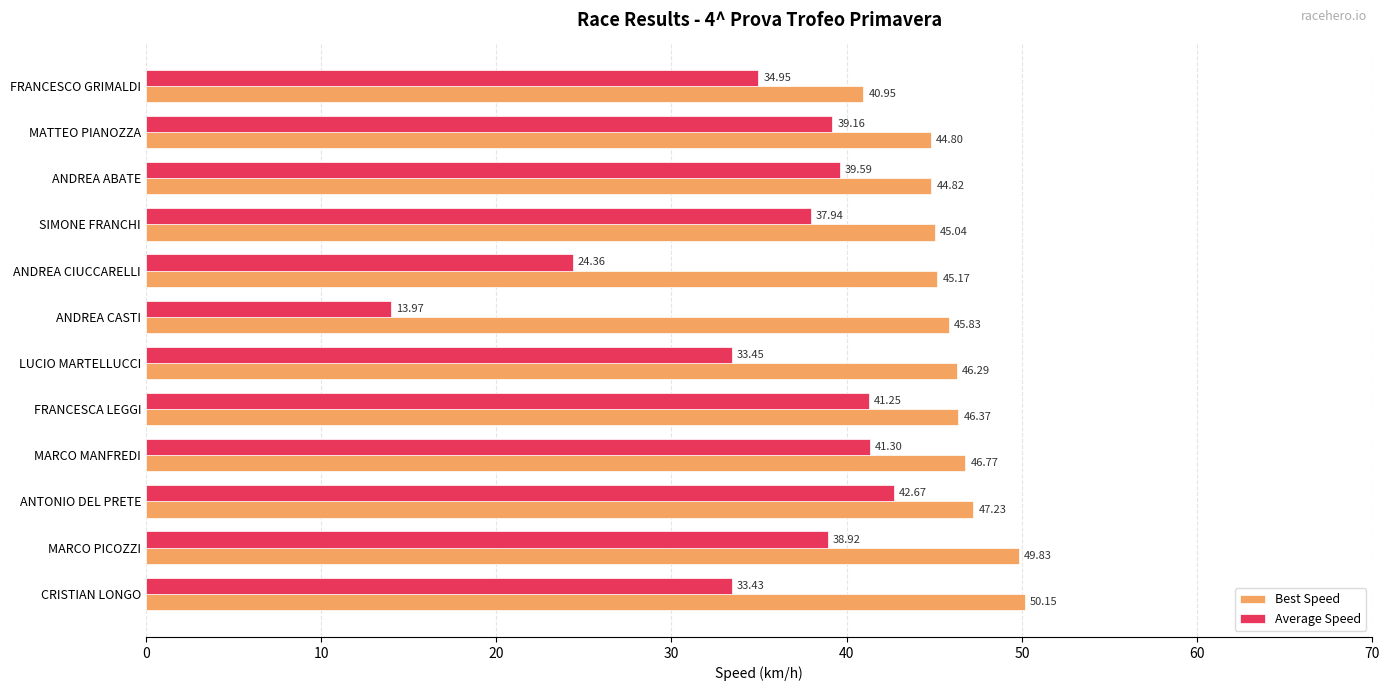

At how many categories does at least one series exceed 42?

11